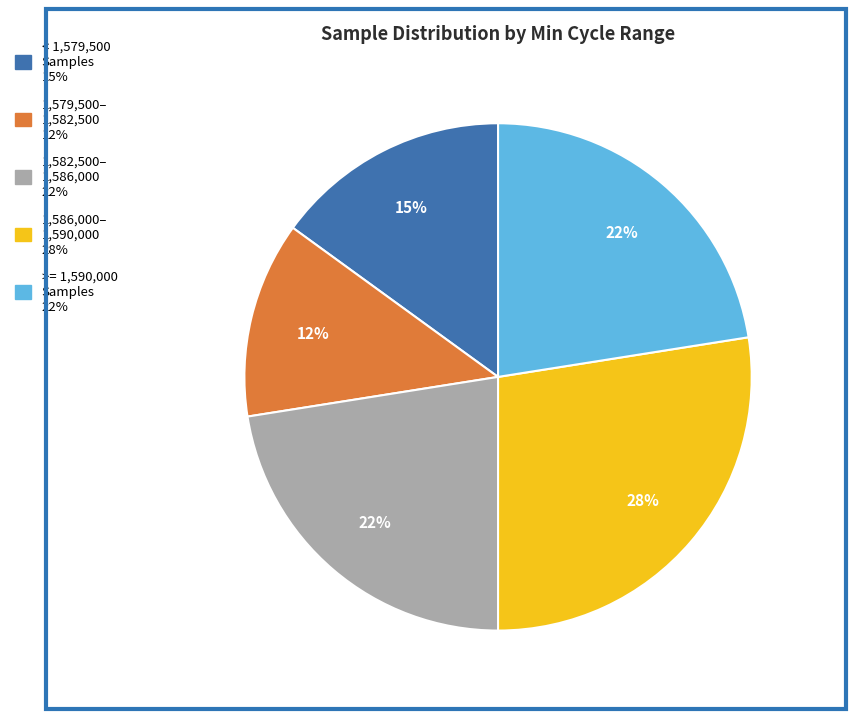

Is there a majority slice in this chart?

No